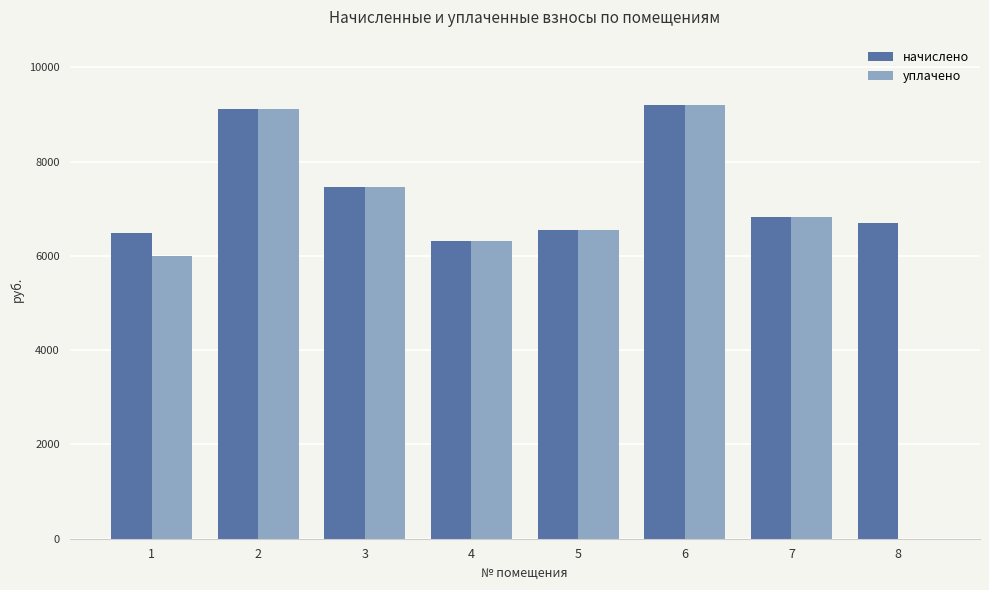

The value of начислено at 8 is 6690.2. True or false?

True